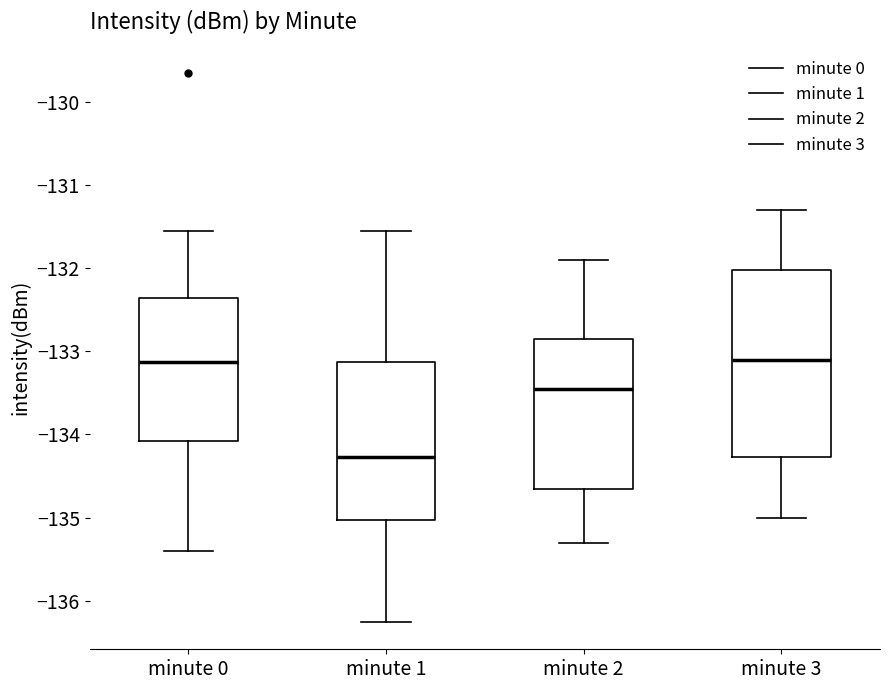

Reading left to right, read every box against the y-axis: the position of its median line, the range the box covers, and the ends of its whiskers. The values are not printed on the chart, so give them approximately, as read against the axis.

minute 0: median -133.1, box -134.1 to -132.4, whiskers -135.4 to -131.6
minute 1: median -134.3, box -135.0 to -133.1, whiskers -136.3 to -131.6
minute 2: median -133.4, box -134.6 to -132.8, whiskers -135.3 to -131.9
minute 3: median -133.1, box -134.3 to -132.0, whiskers -135.0 to -131.3